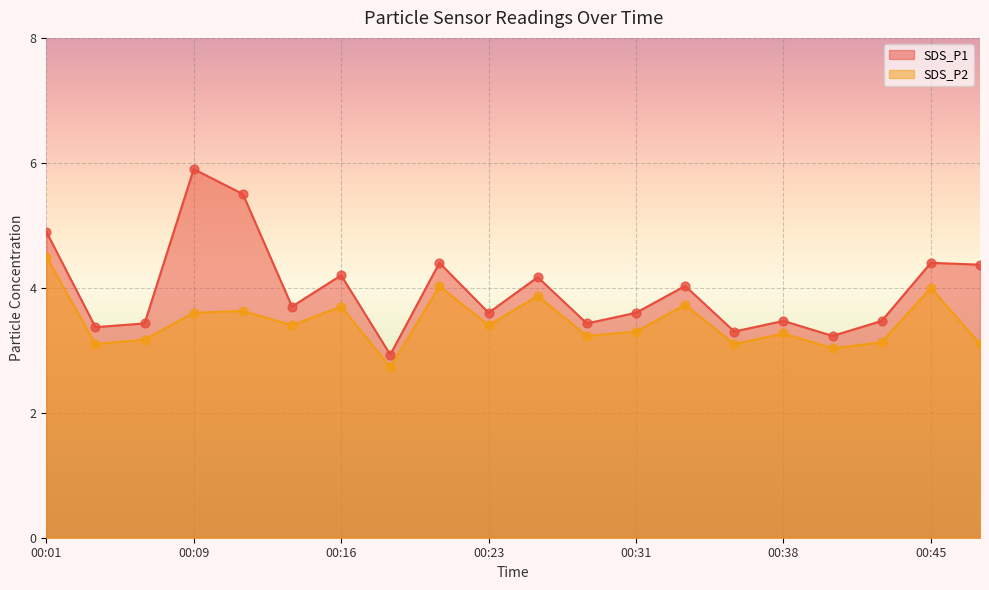

Which series has the largest total across all categories?

SDS_P1